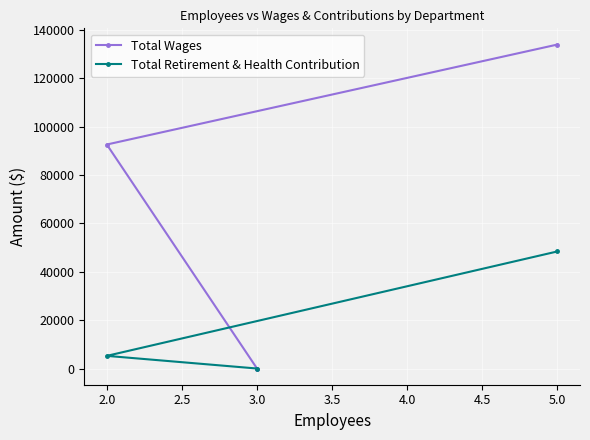

List the series in order of their peak value, highest first.

Total Wages, Total Retirement & Health Contribution